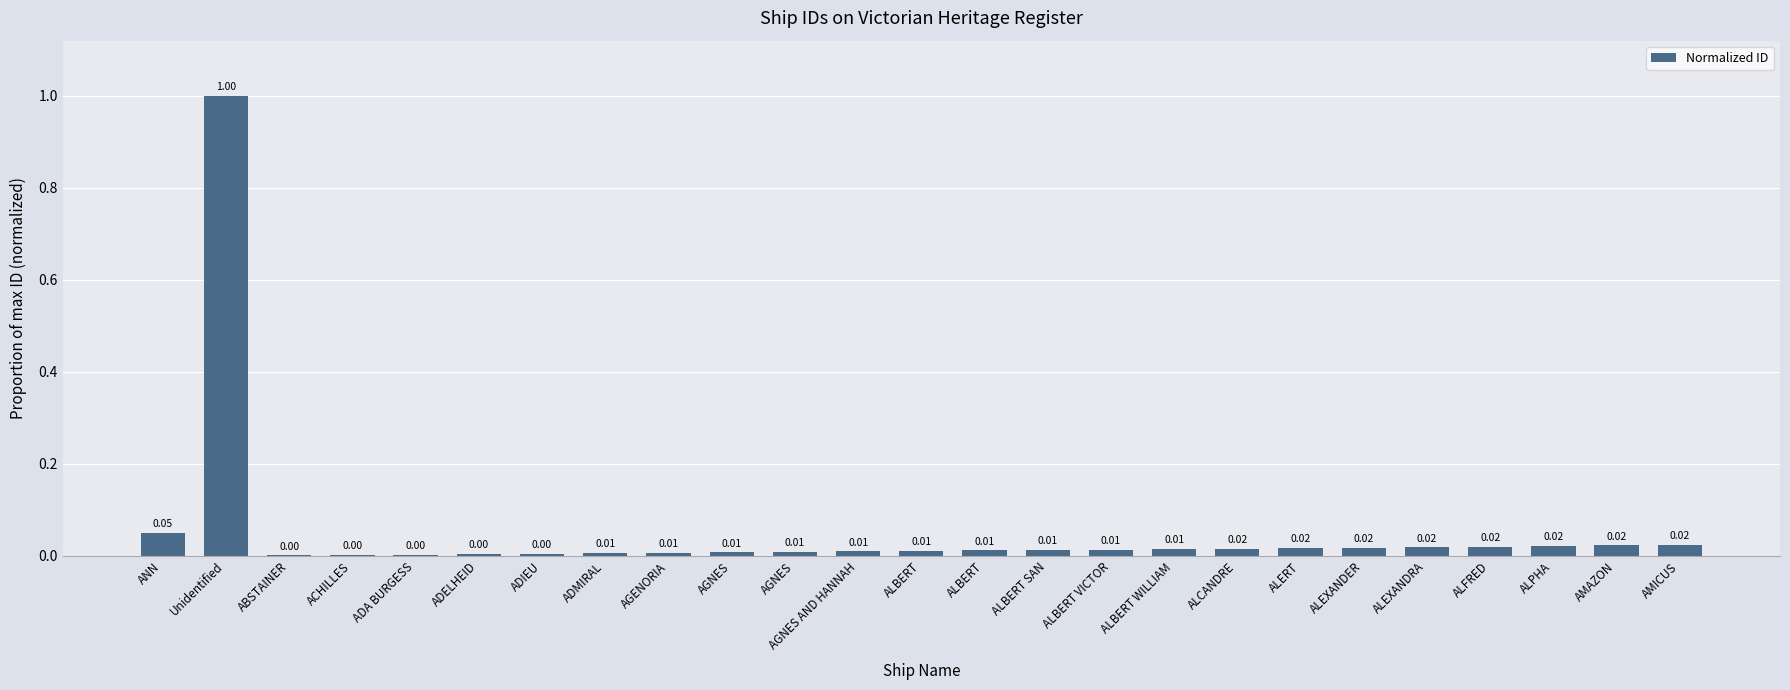

What is the average value?

0.1